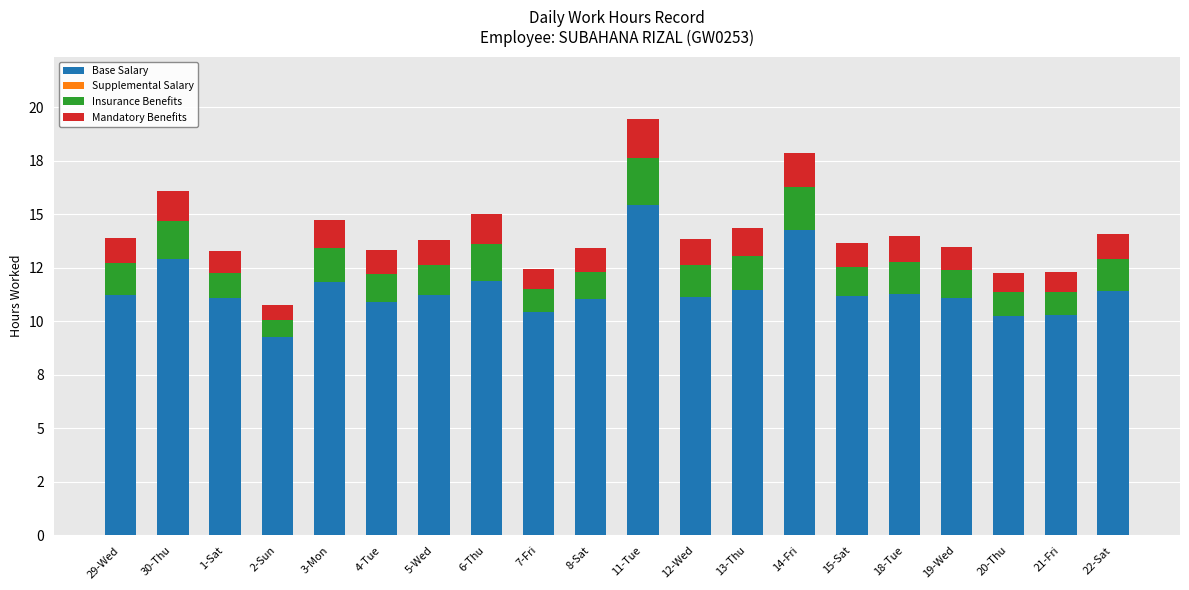

Does the chart contain stacked bars?

Yes